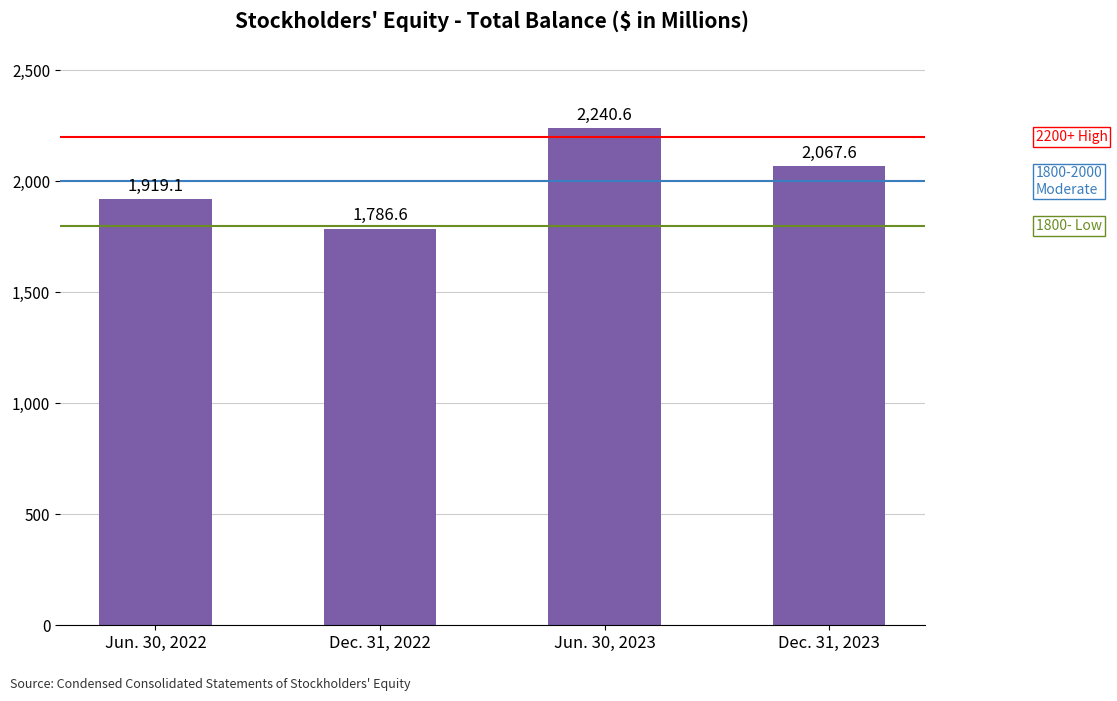

Which label corresponds to the largest value in the chart?

Jun. 30, 2023